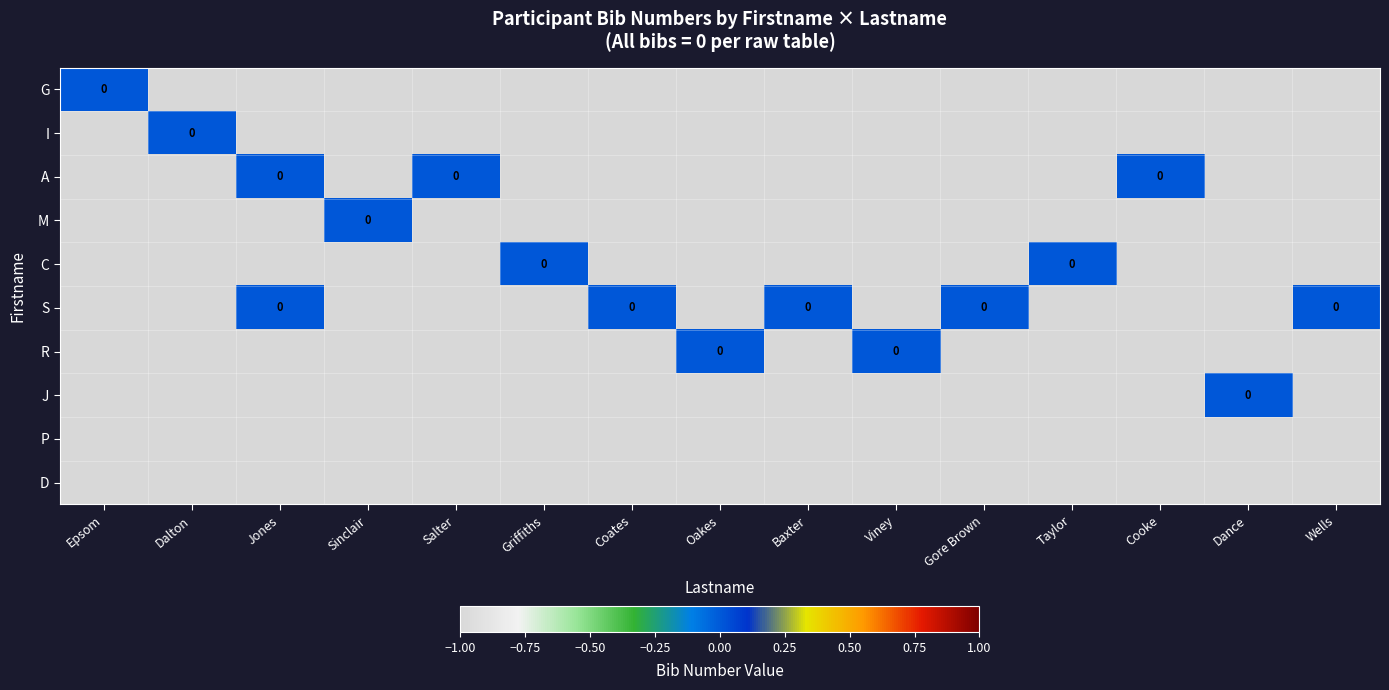

How many distinct data groups are displayed?

10